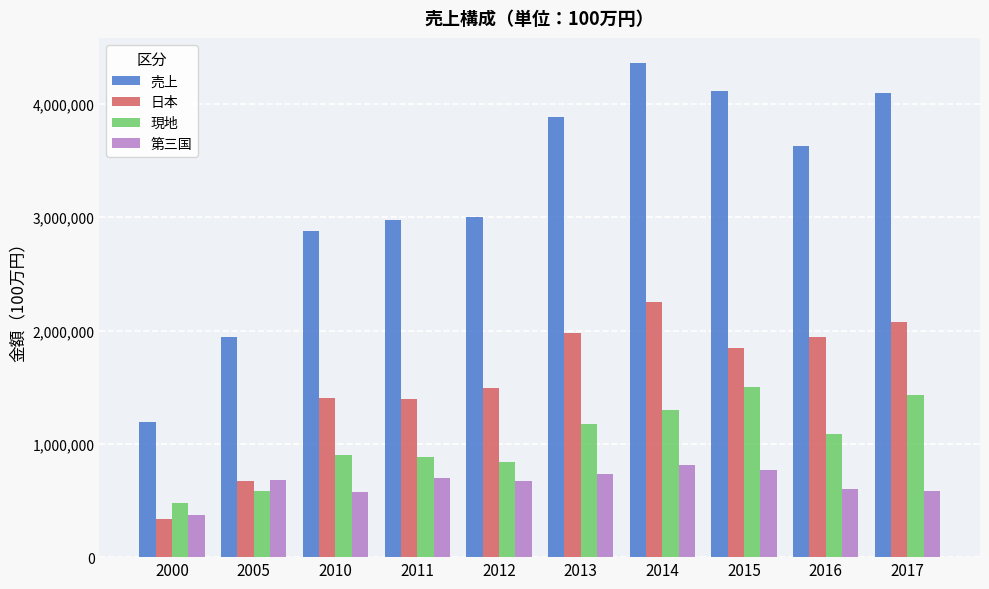

Which series has the largest total across all categories?

売上